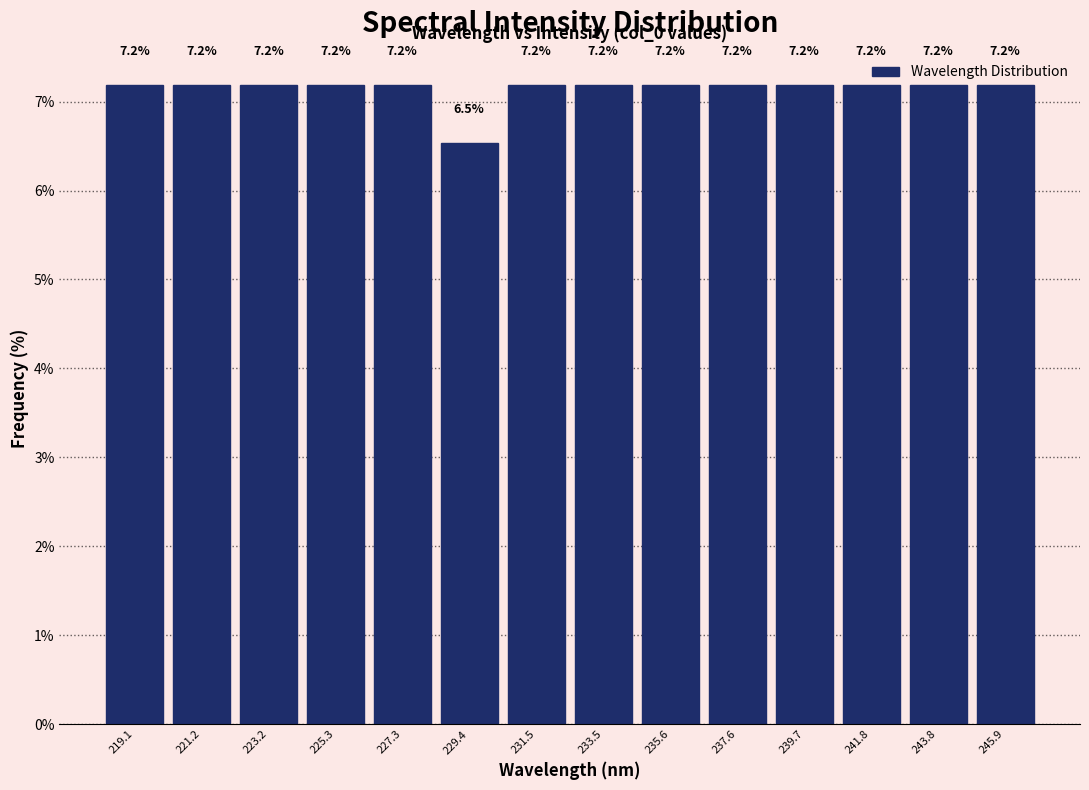

Reading left to right, list every bar in this chart as the range it spans on the x-axis followed by its height. The bar edges are not printed on the chart, so give them approximately, as read against the axis.

218.0 to 220.0: 7.2
220.0 to 222.0: 7.2
222.0 to 224.0: 7.2
224.0 to 226.5: 7.2
226.5 to 228.5: 7.2
228.5 to 230.5: 6.5
230.5 to 232.5: 7.2
232.5 to 234.5: 7.2
234.5 to 236.5: 7.2
236.5 to 238.5: 7.2
238.5 to 240.5: 7.2
240.5 to 243.0: 7.2
243.0 to 245.0: 7.2
245.0 to 247.0: 7.2